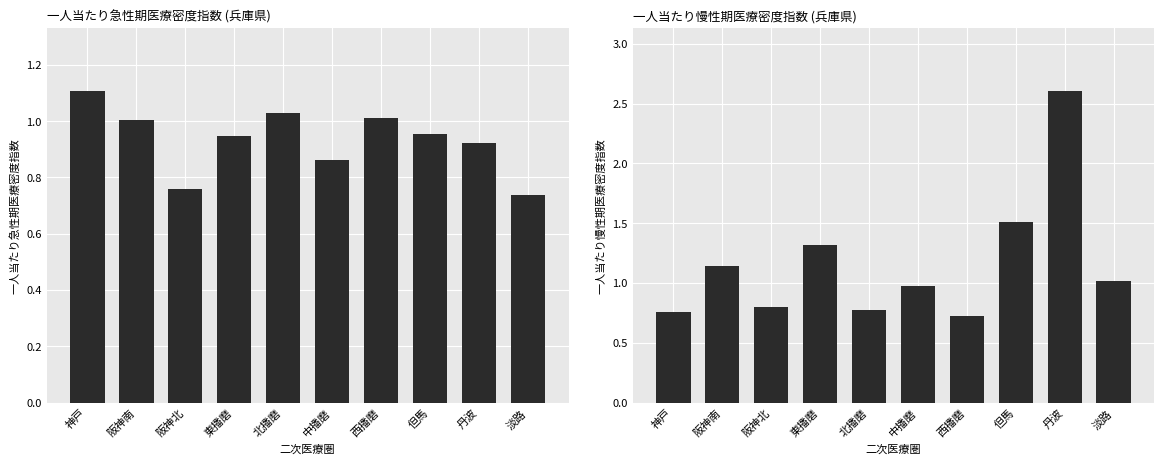

How many values in the 一人当たり慢性期医療密度指数 series exceed 1?

5